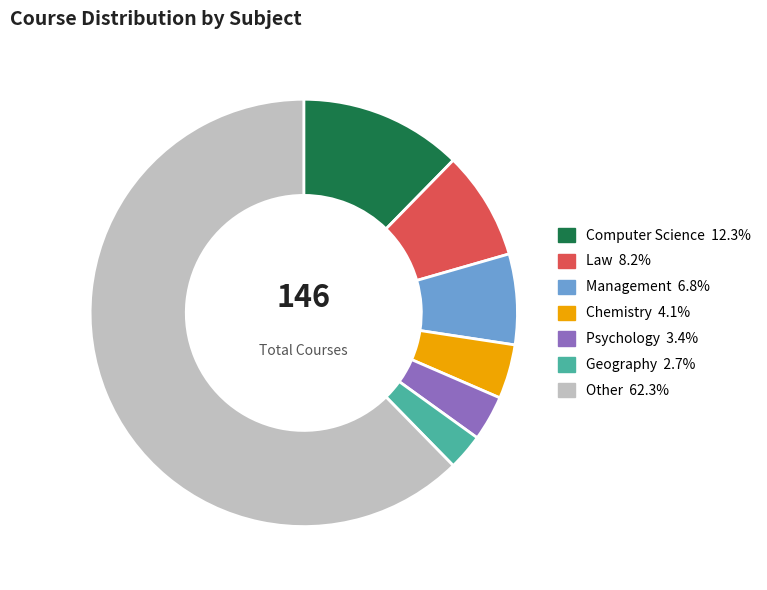

Between Law and Chemistry, which is larger?

Law